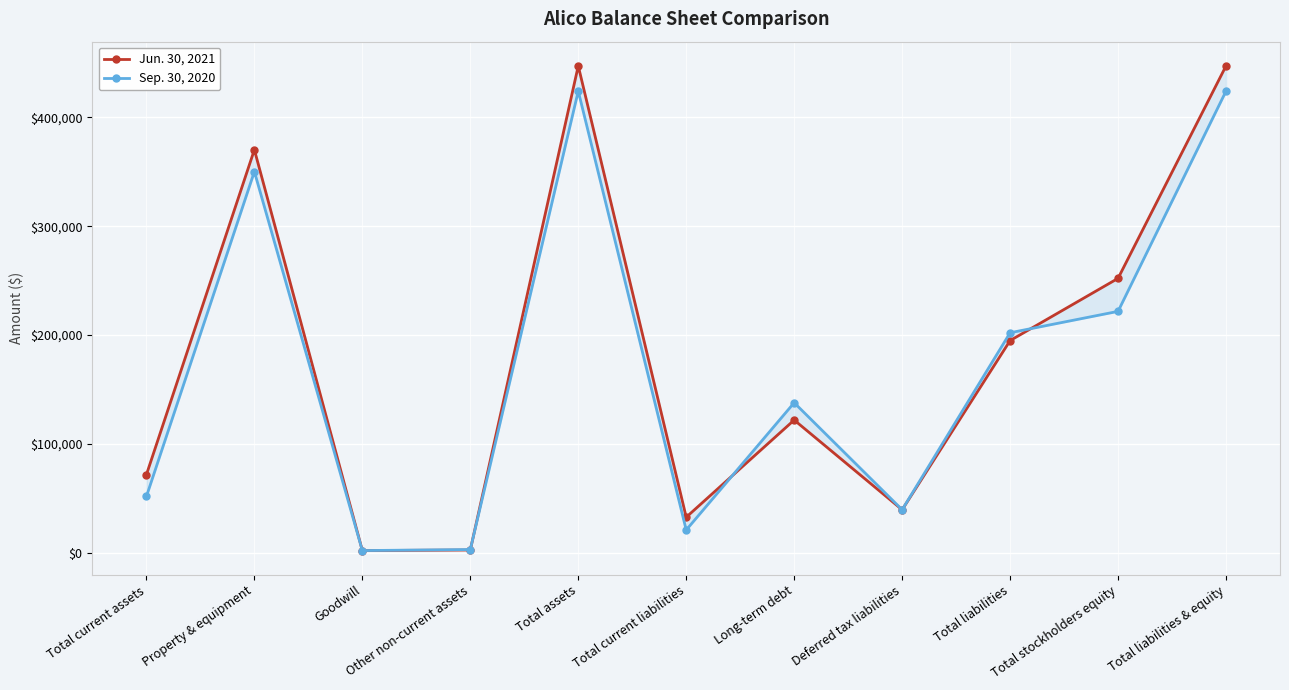

Reading left to right, what are all the values shown in this chart?

Jun. 30, 2021: 71918	370138	2246	2765	447067	32877	122053	39728	194970	252097	447067
Sep. 30, 2020: 51899	350061	2246	3207	423937	21158	137955	39728	202155	221782	423937